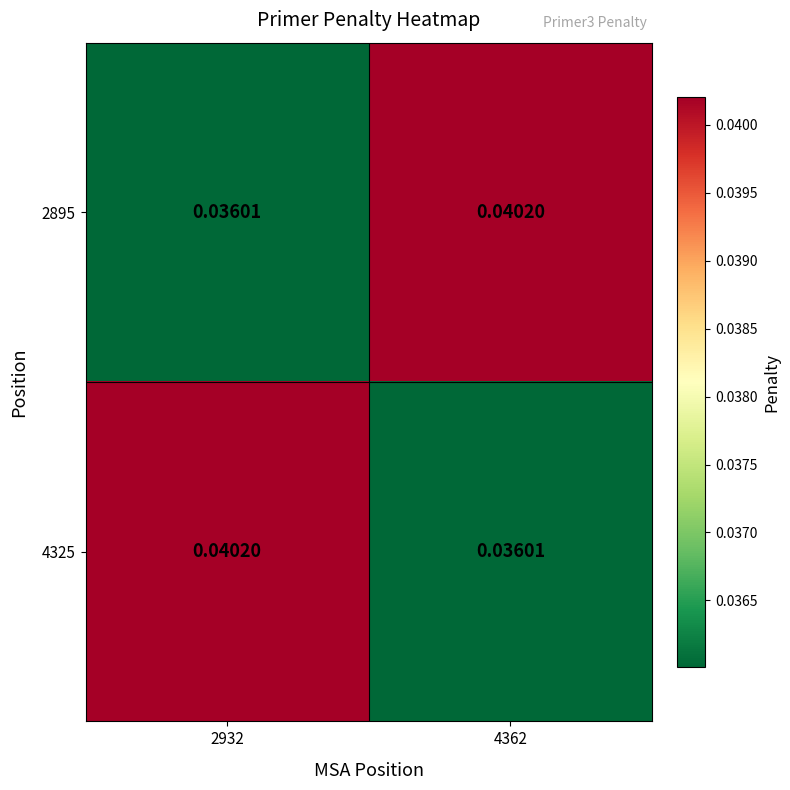

Is the value of 2895 at 4362 greater than the value of 4325 at 4362?

Yes